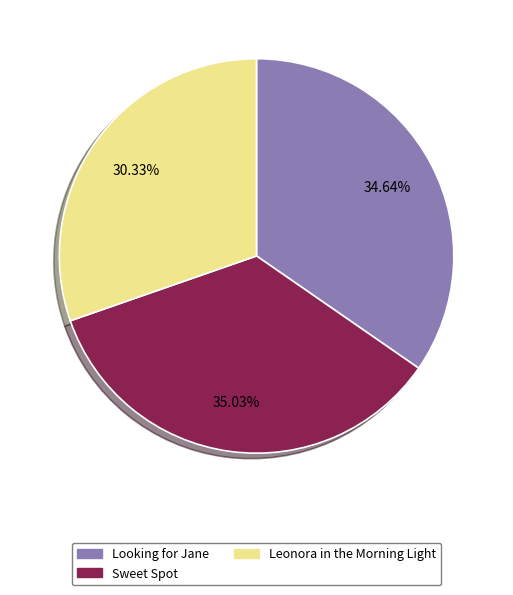

What is the smallest slice in the pie chart?

Leonora in the Morning Light